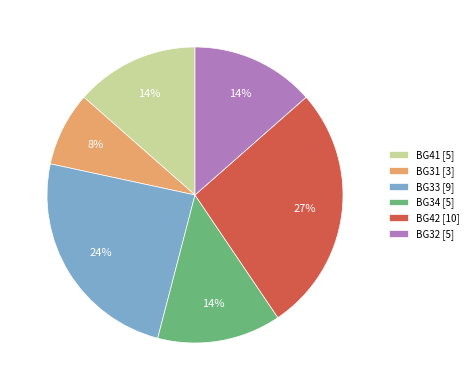

True or false: BG42 [10] accounts for 27% of the total.

True